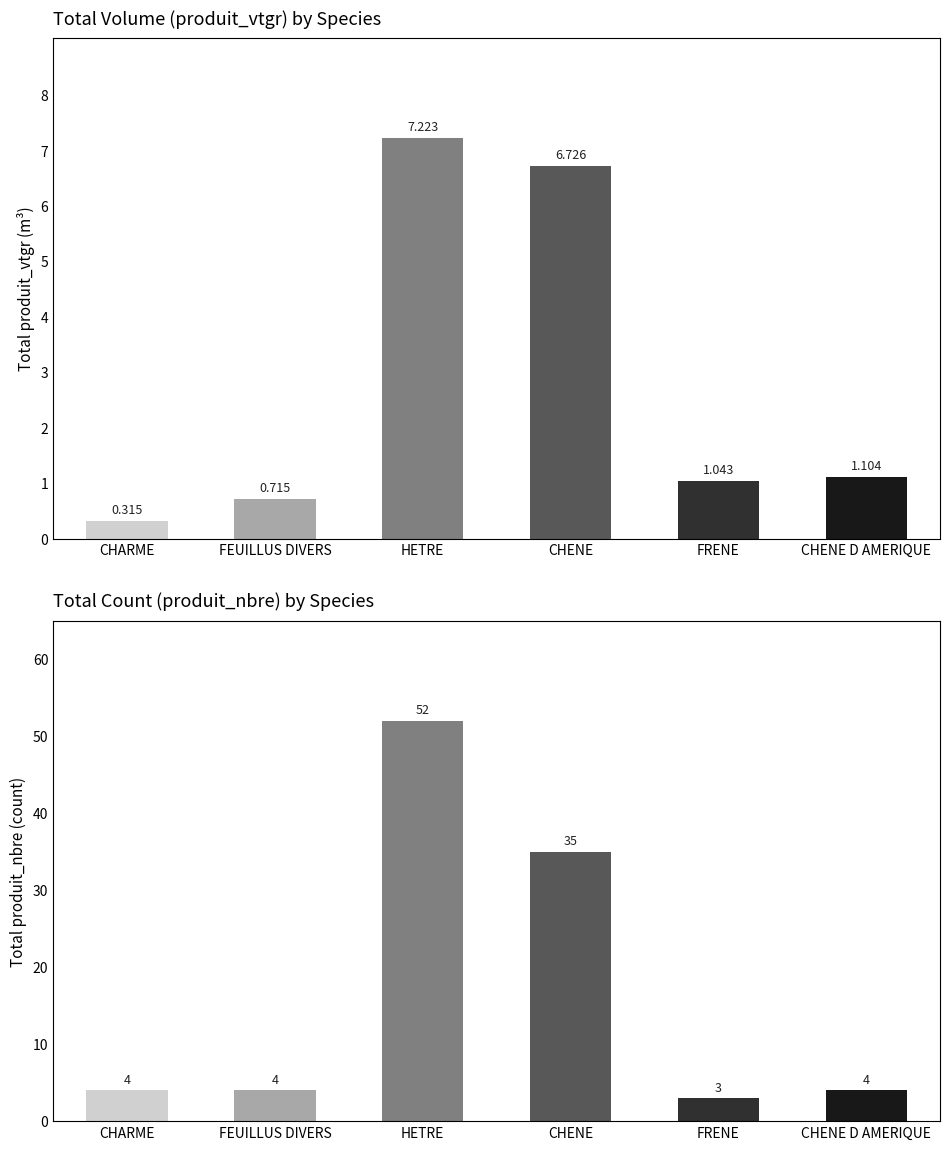

What is the label of the 3rd bar from the left?

HETRE